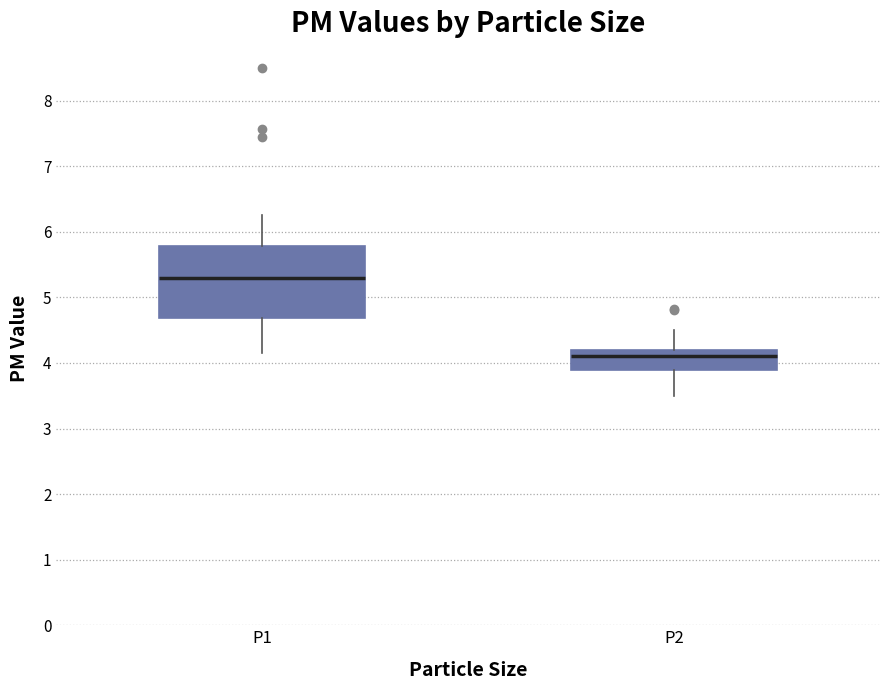

Reading left to right, read every box against the y-axis: the position of its median line, the range the box covers, and the ends of its whiskers. The values are not printed on the chart, so give them approximately, as read against the axis.

P1: median 5.3, box 4.7 to 5.8, whiskers 4.2 to 6.3
P2: median 4.1, box 3.9 to 4.2, whiskers 3.5 to 4.5